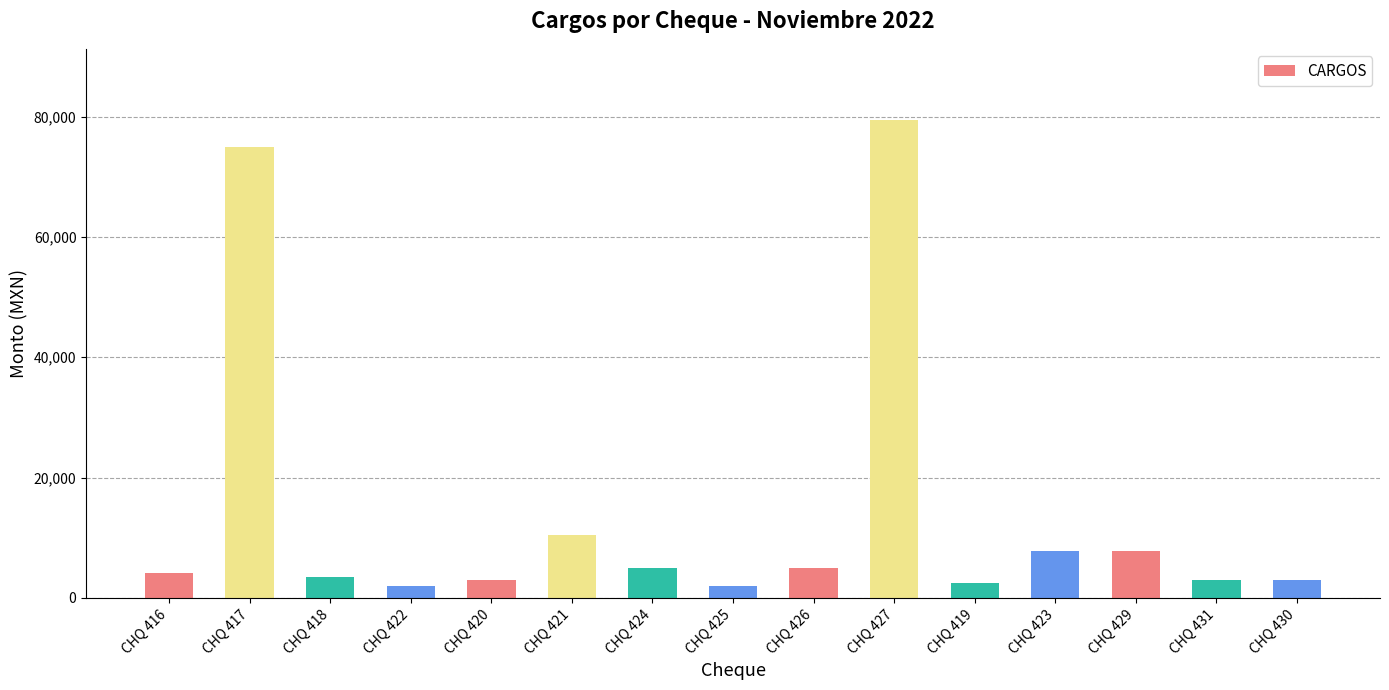

What is the label of the 7th bar from the right?

CHQ 426